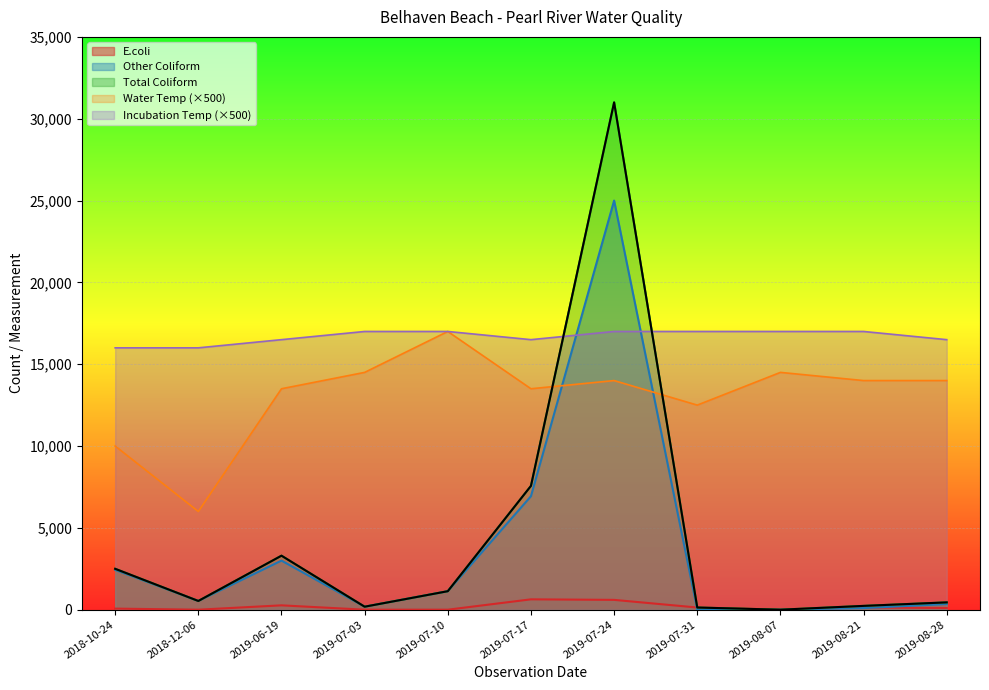

Which category has the lowest value across all series?

2018-12-06